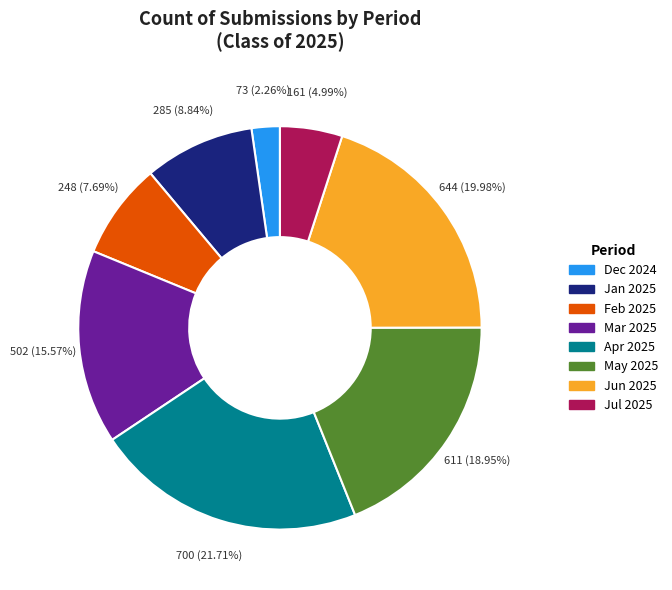

Does any single category account for the majority?

No